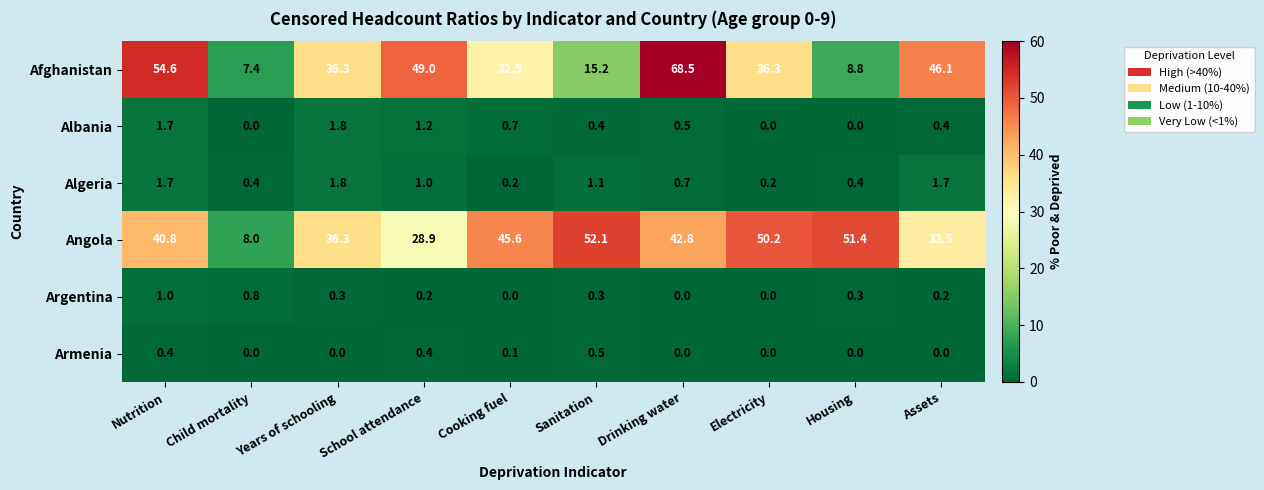

What is the difference between the Argentina values at Electricity and Housing?

0.3